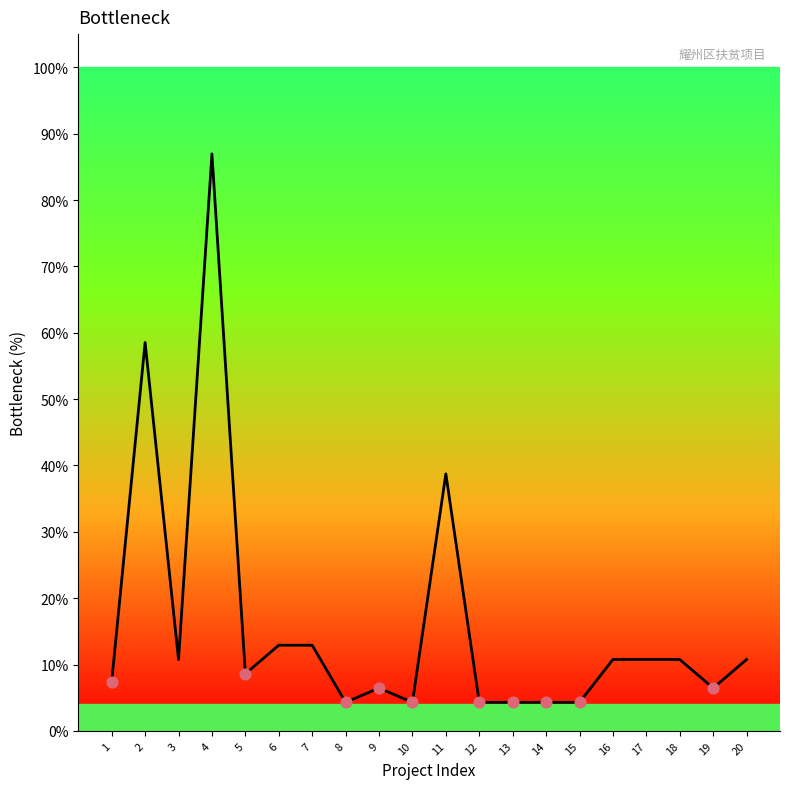

Approximately how many times larger is the value at 8 compared to 11?

0.1